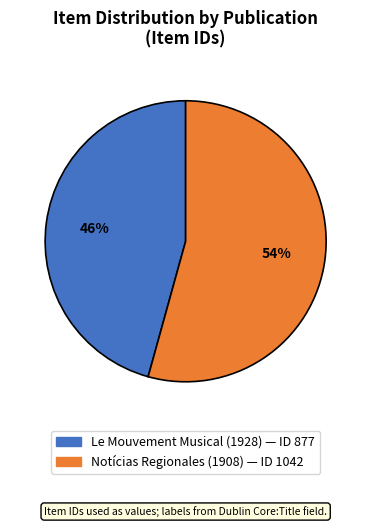

Approximately how many times larger is the value at Notícias Regionales (1908) compared to Le Mouvement Musical (1928)?

1.2